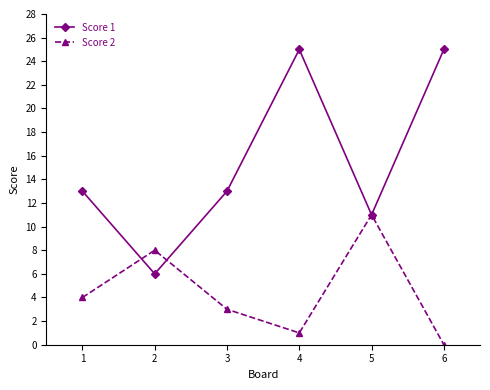

What is the difference between the maximum and minimum values in the Score 1 series?

19